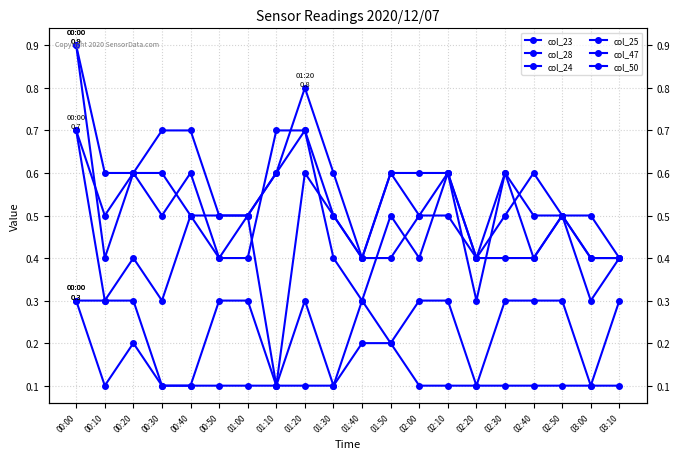

Which series has the largest total across all categories?

col_23